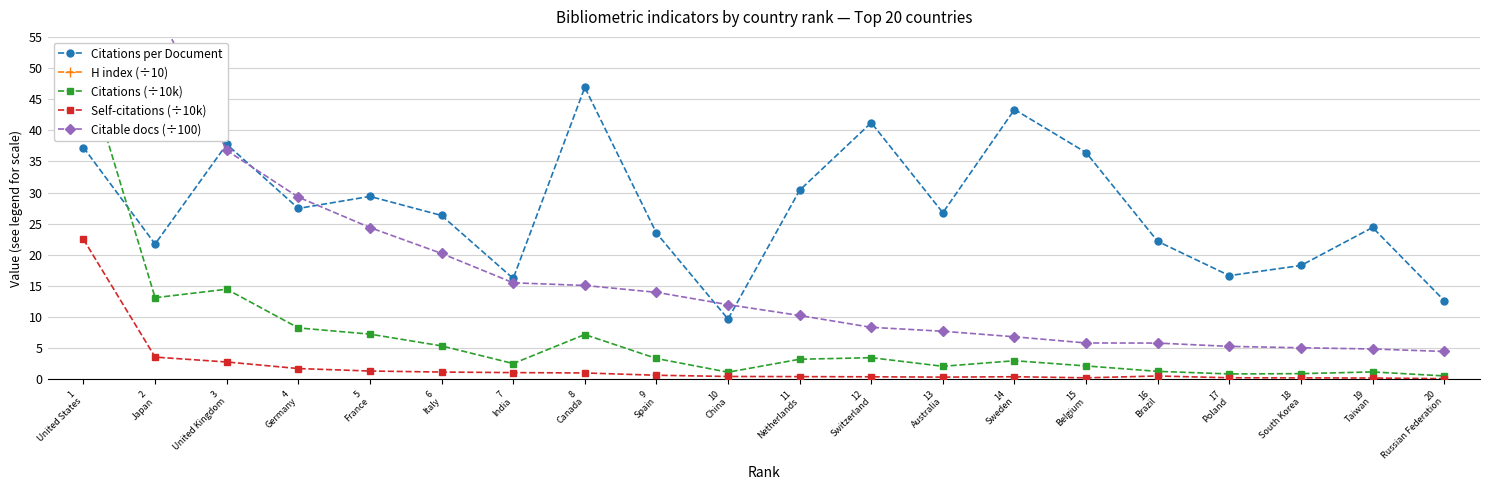

True or false: Citations (÷10k) has more than 0 points higher than both neighbors.

True